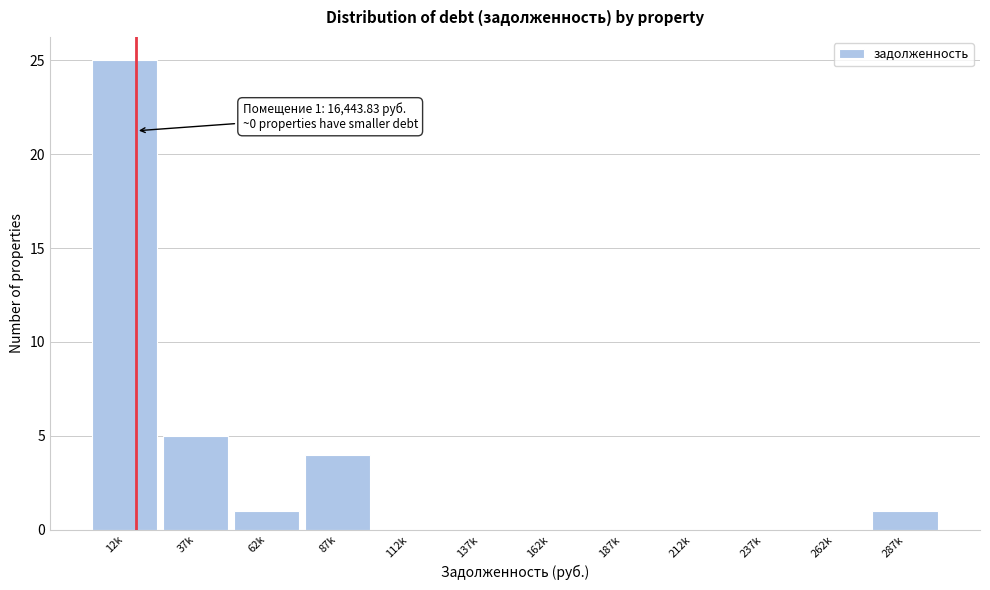

Reading left to right, transcribe all the data shown in this chart.

12k=25	37k=5	62k=1	87k=4	112k=0	137k=0	162k=0	187k=0	212k=0	237k=0	262k=0	287k=1